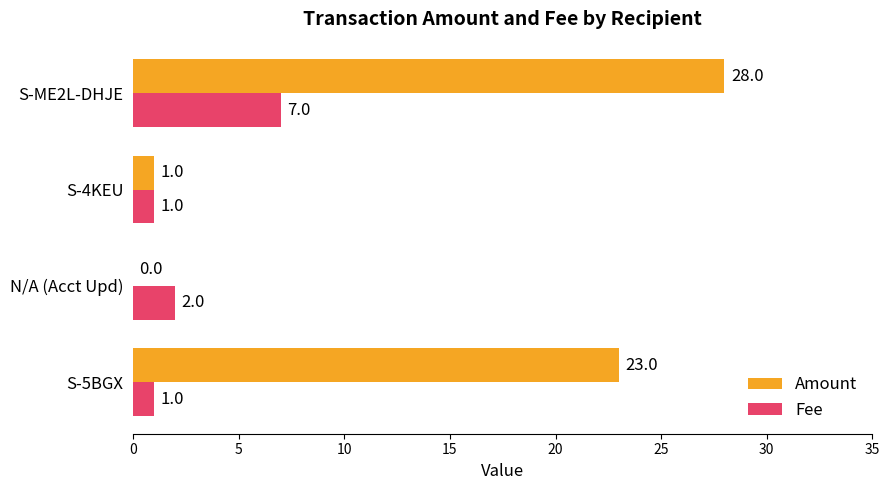

Between S-4KEU and S-ME2L-DHJE, which series saw the biggest shift?

Amount